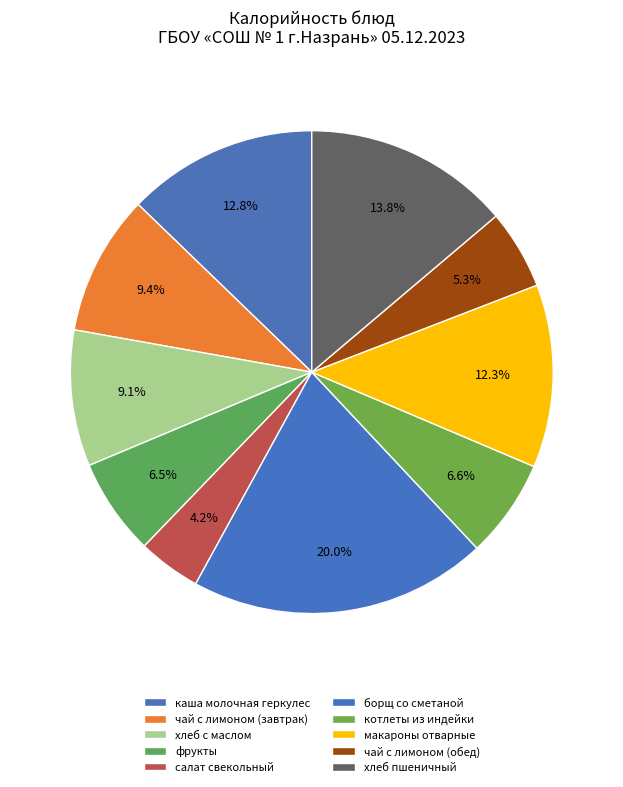

What portion of the pie excludes хлеб пшеничный?

86.2%